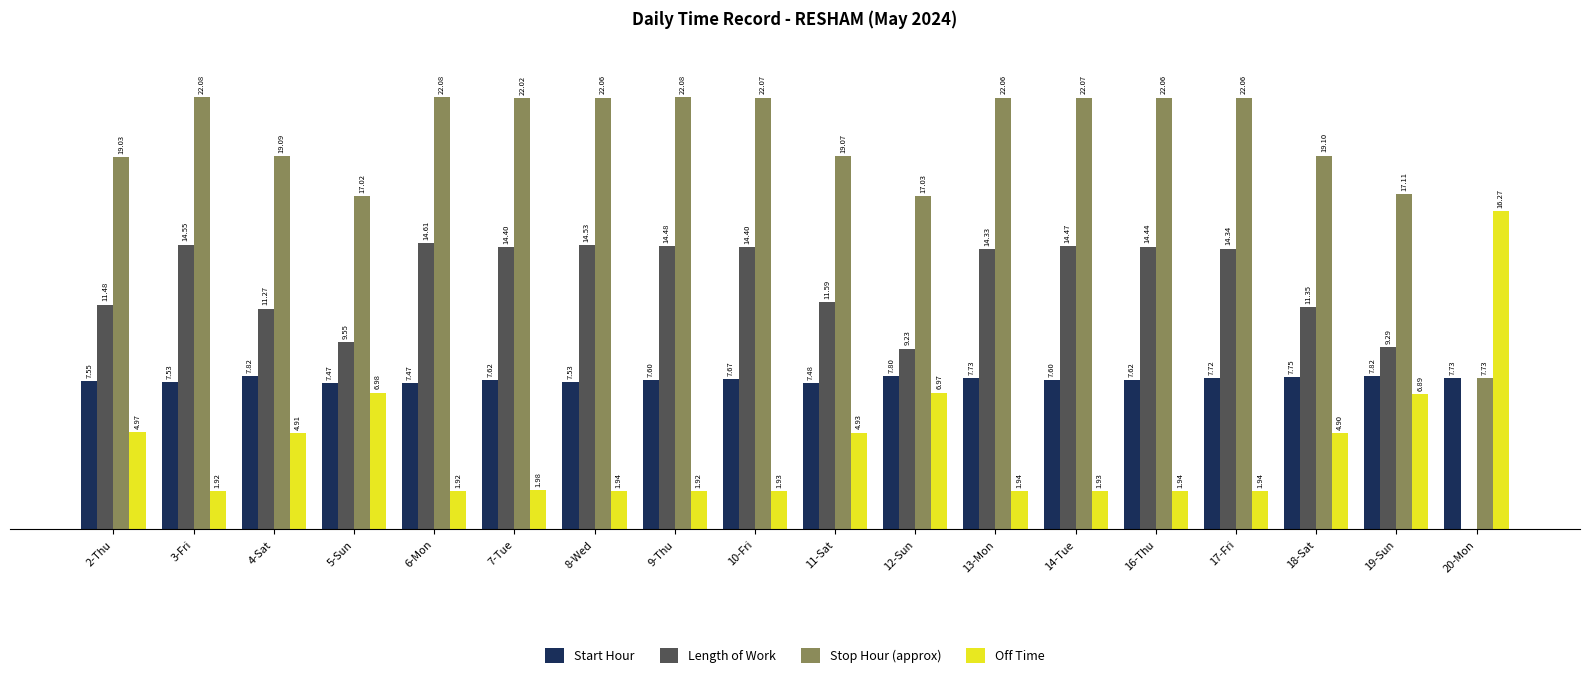

Are the bars grouped side by side (vs. stacked)?

Yes